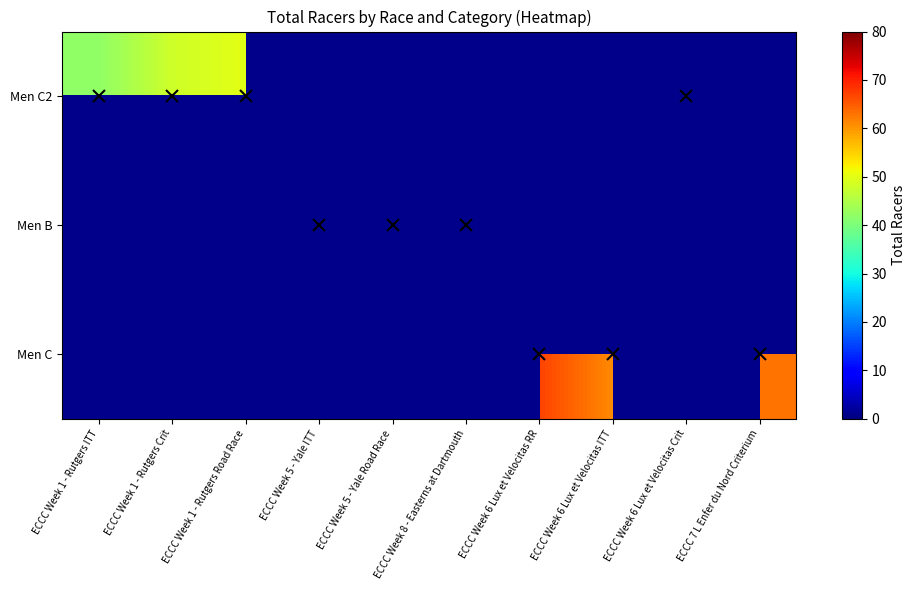

Which series has the widest spread of values?

Men C2